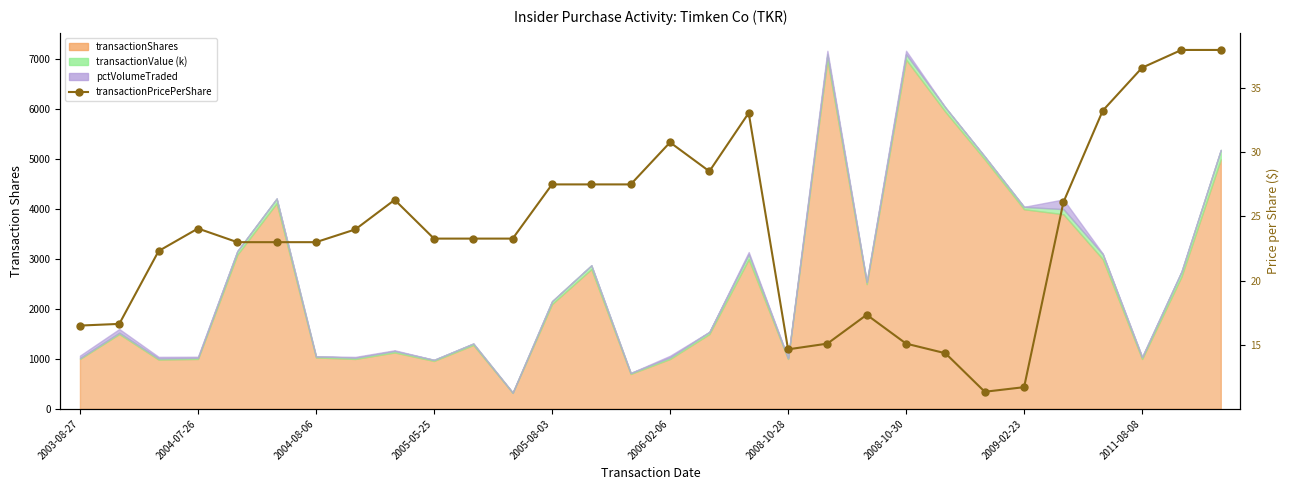

What is the smallest value displayed?

11.4